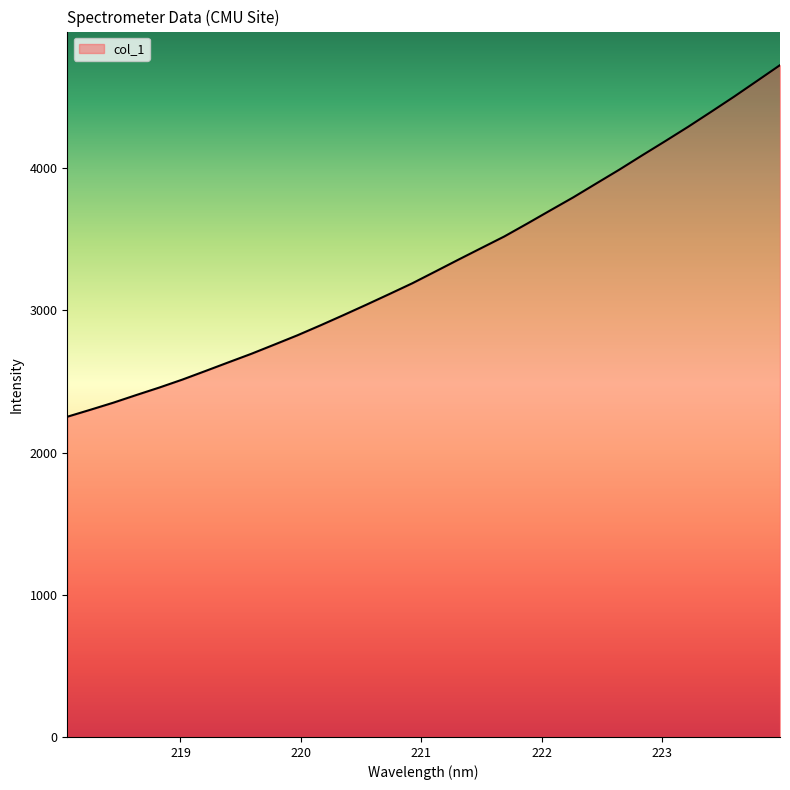

What is the maximum value shown in the chart?

4723.5